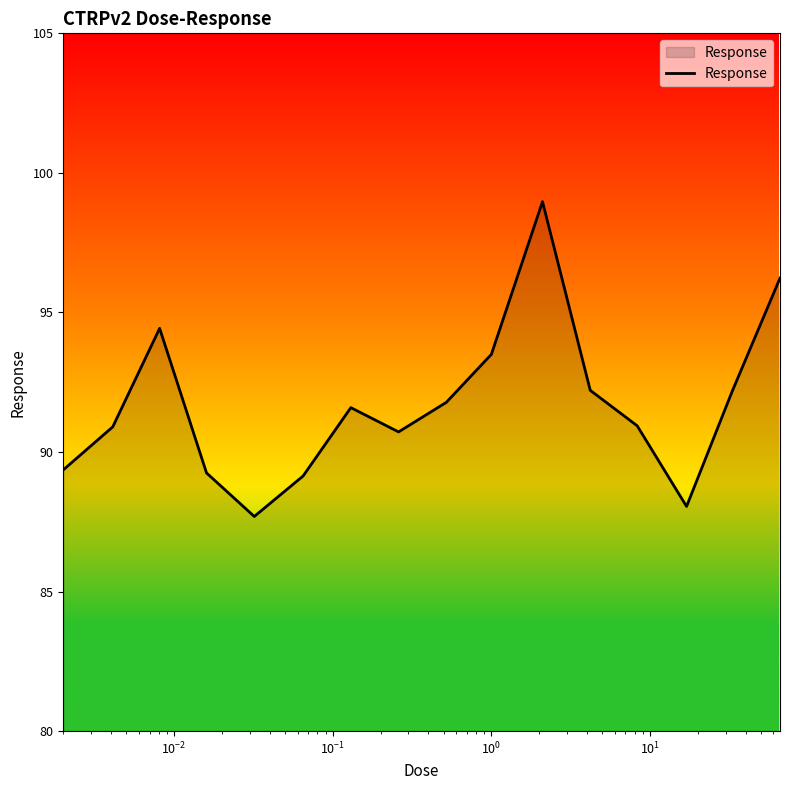

What is the difference between the maximum and minimum values?

11.3